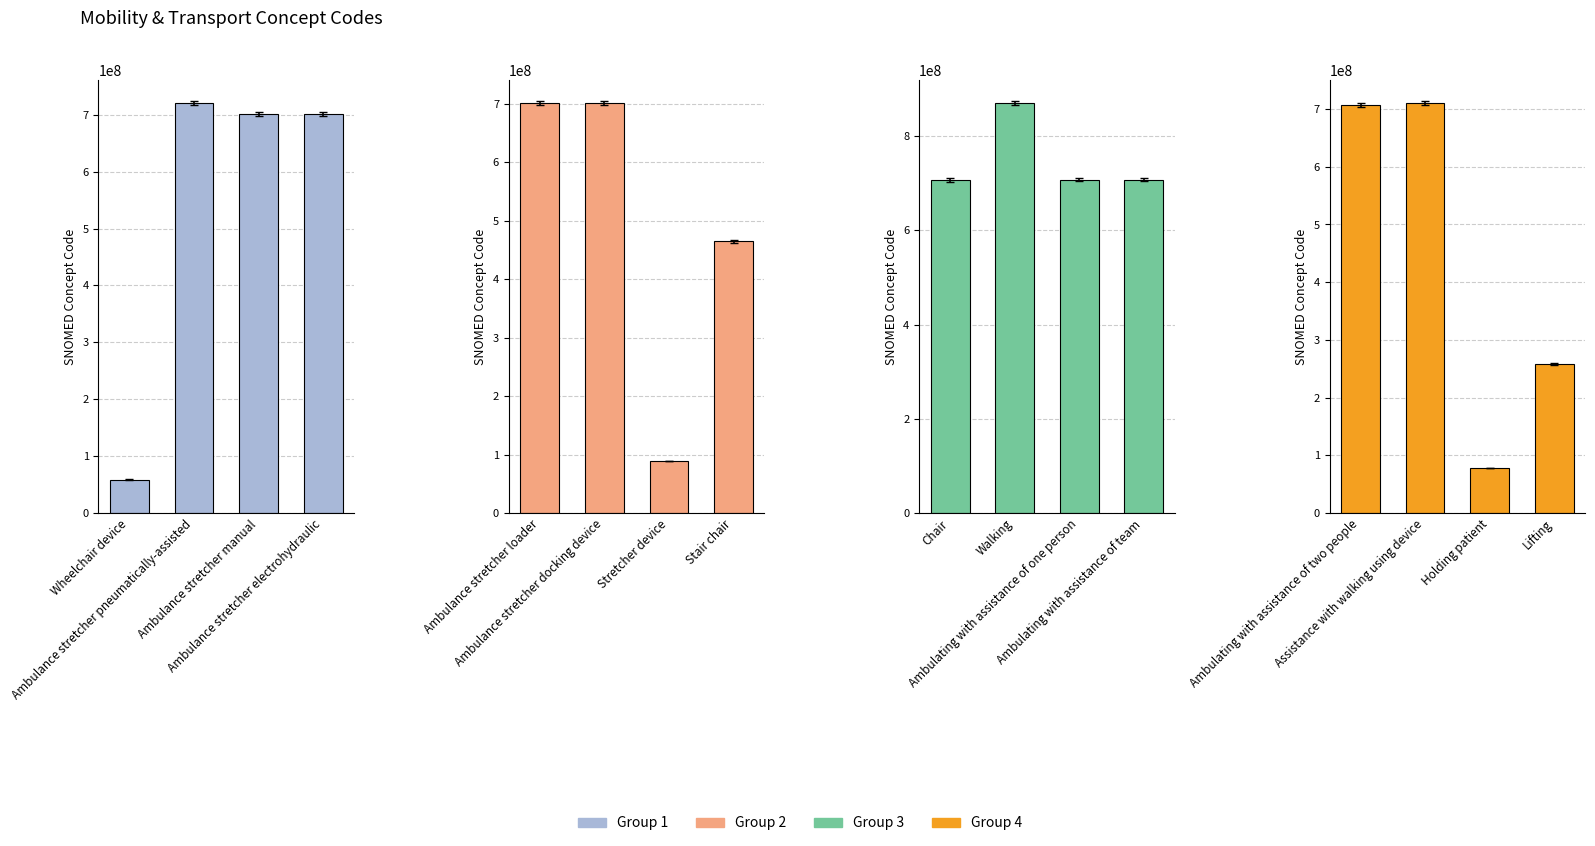

Which series has the largest range (max minus min)?

Group 1